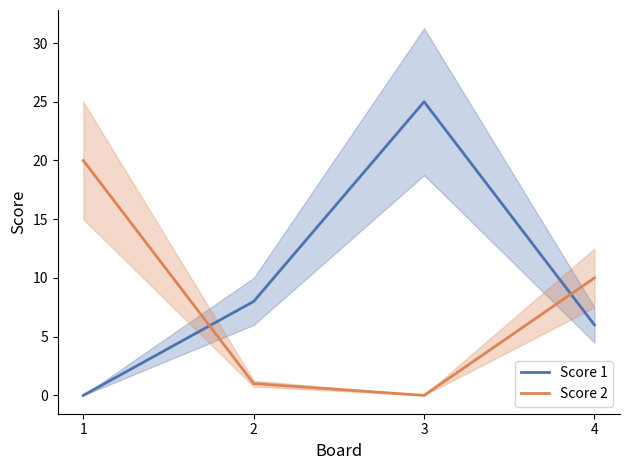

At which label does Score 1 reach its peak?

3